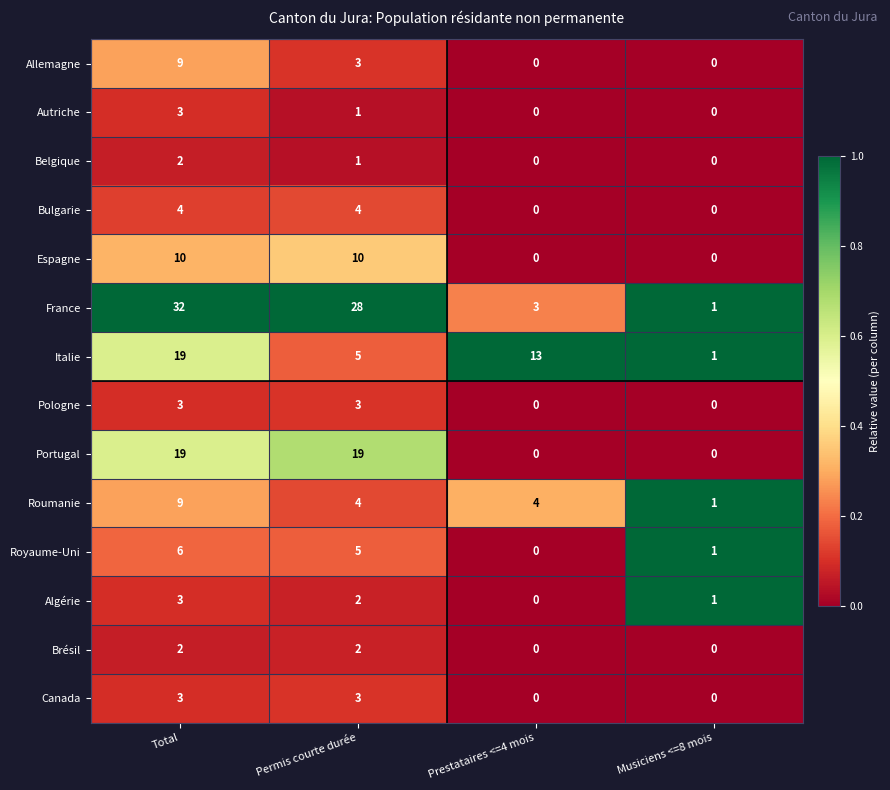

What is the sum of the Roumanie values at Musiciens <=8 mois and Permis courte durée?

5